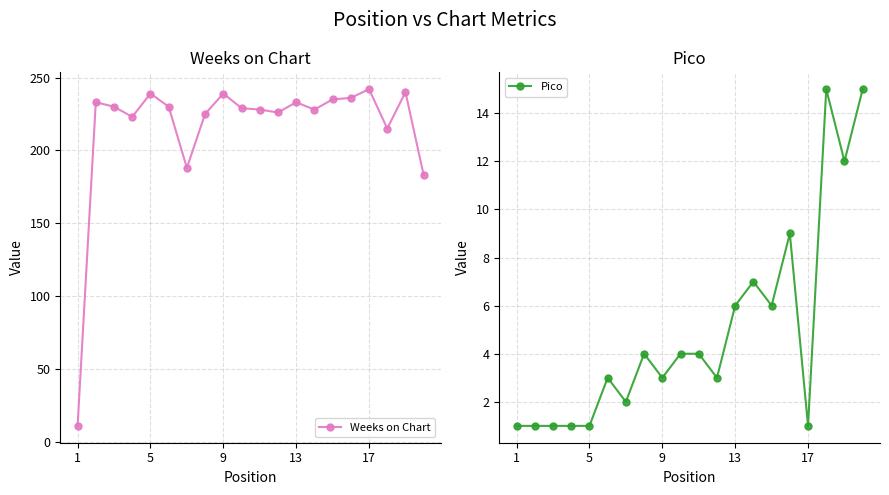

The value of Weeks on Chart at 9 is 357. True or false?

False